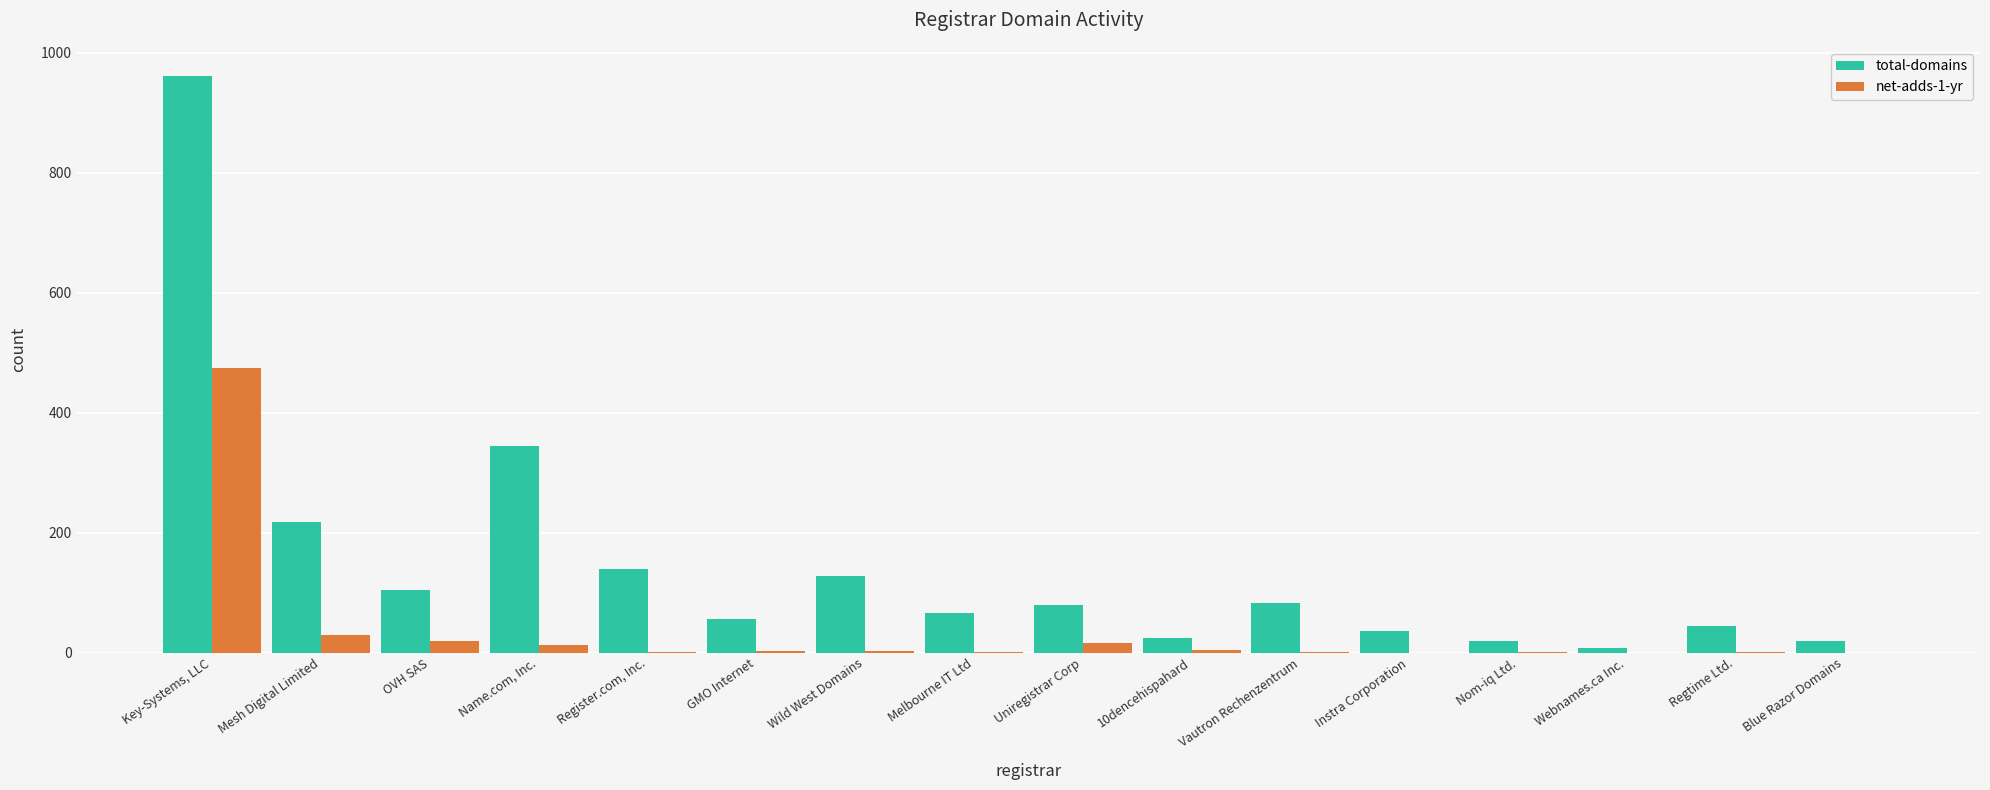

What is the maximum value shown in the chart?

962